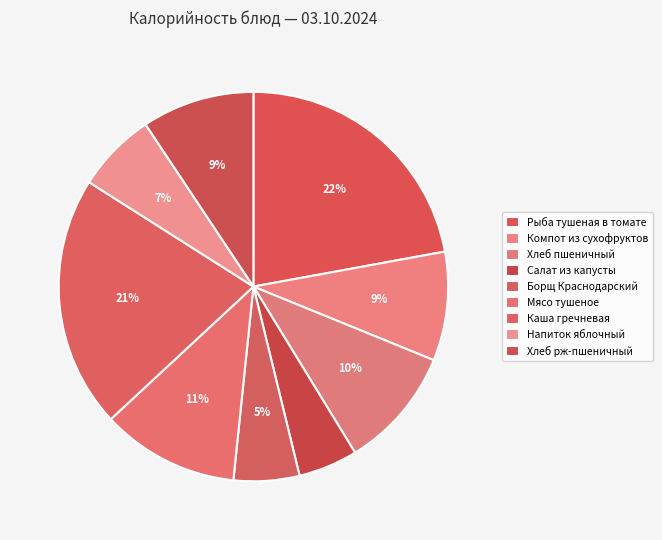

How many slices are in this pie chart?

9